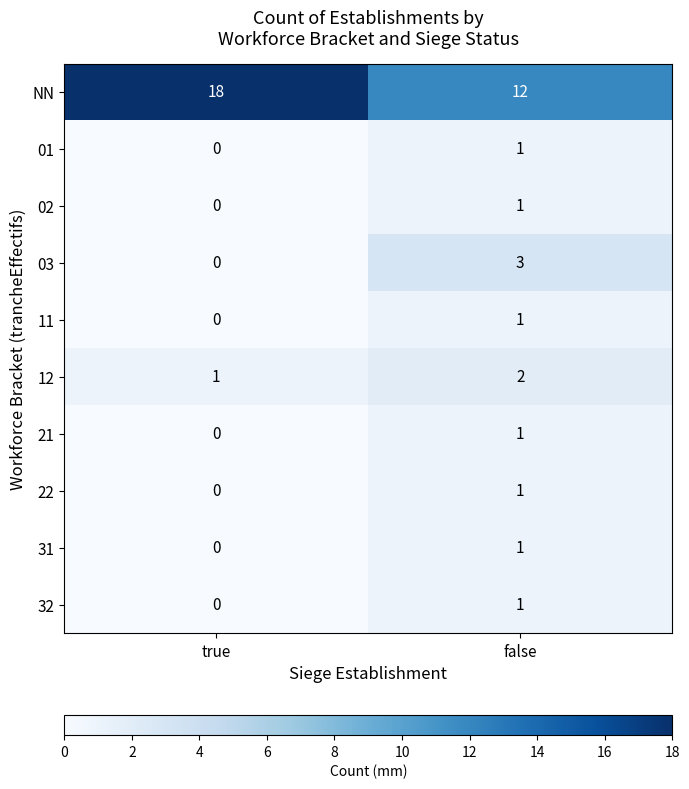

Is it true that 03 equals -2 at true?

False